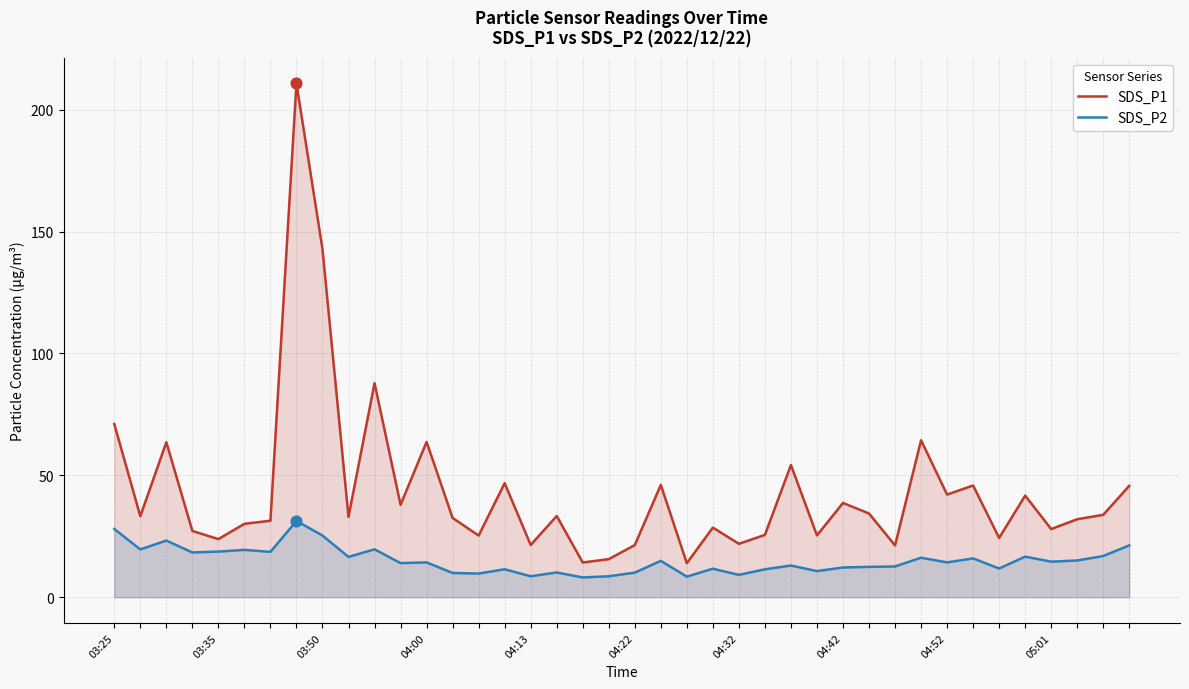

What are all the series names shown in the legend?

SDS_P1, SDS_P2